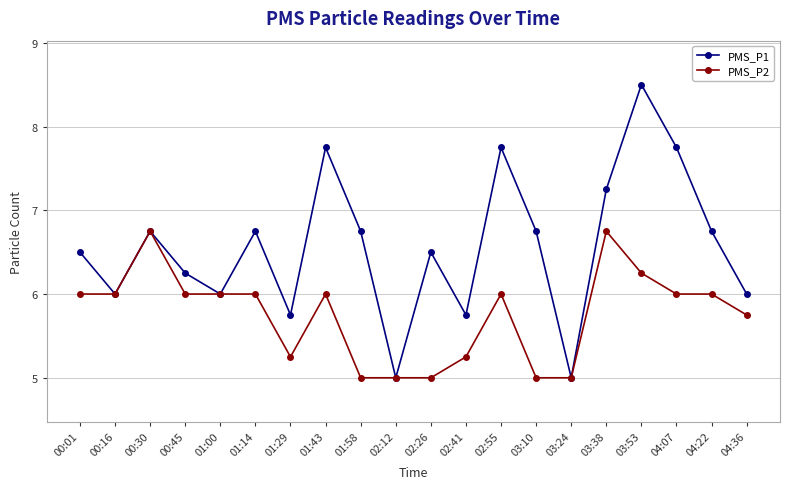

The PMS_P2 series shows 10.9 at 00:30. True or false?

False